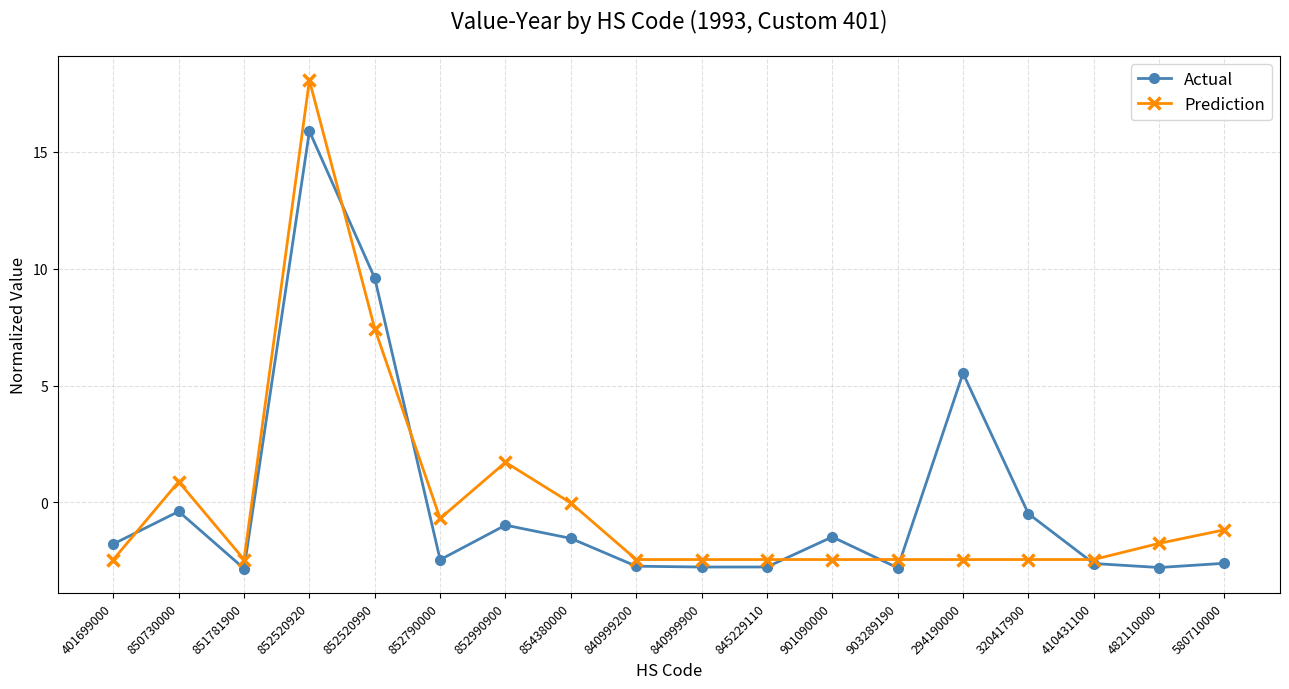

Is the value of Actual at 854380000 greater than the value of Prediction at 410431100?

Yes